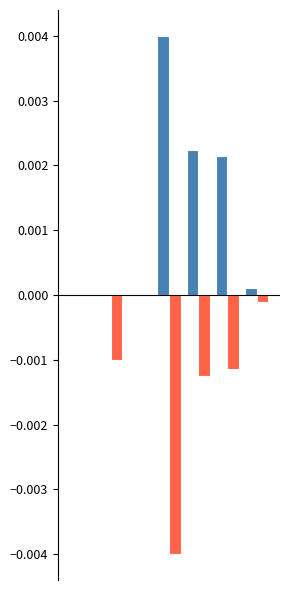

How many data points does each series have?

7